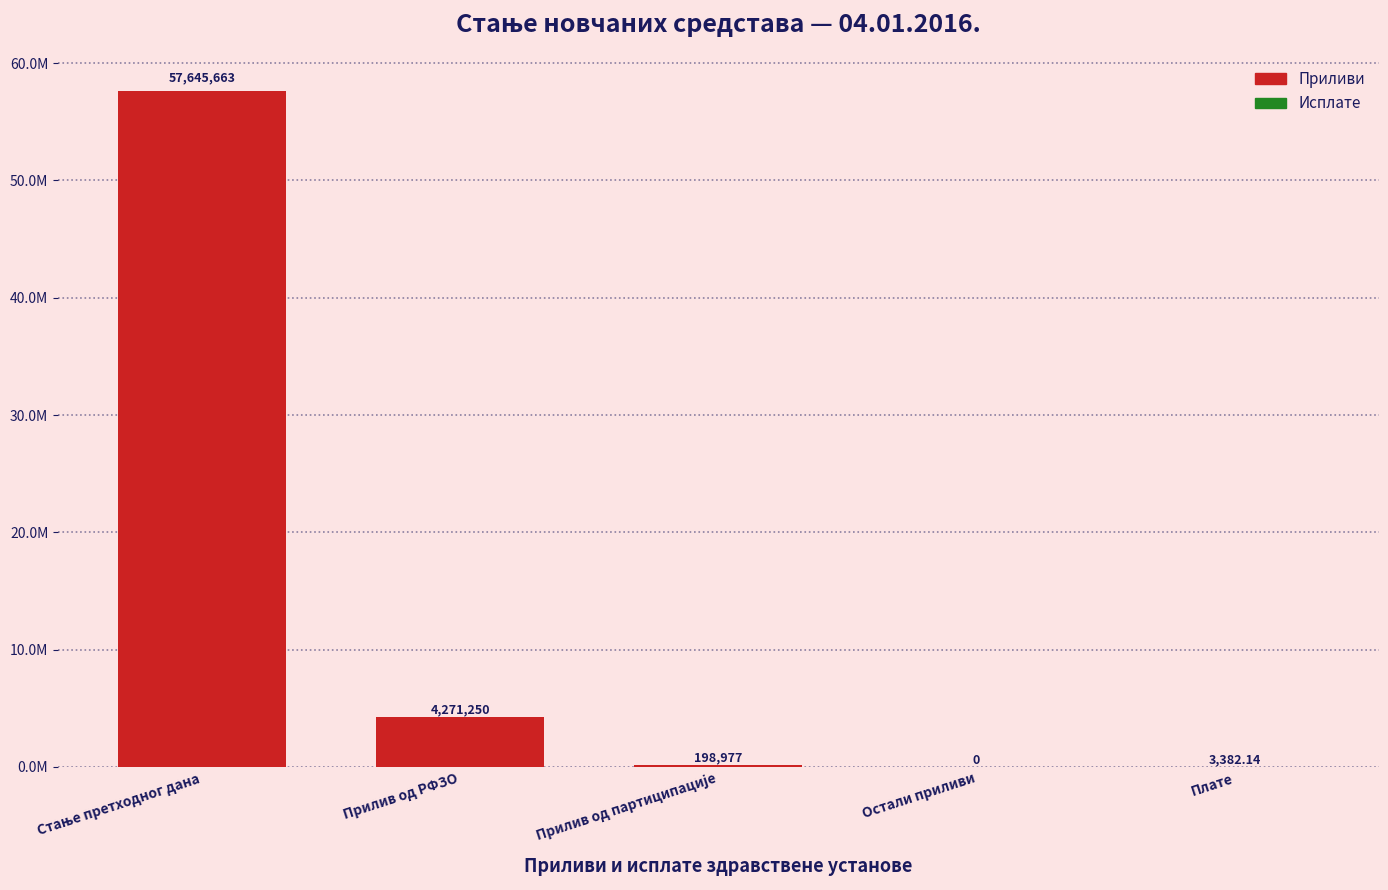

The chart shows a value of 4271250.0 at Прилив од РФЗО. True or false?

True